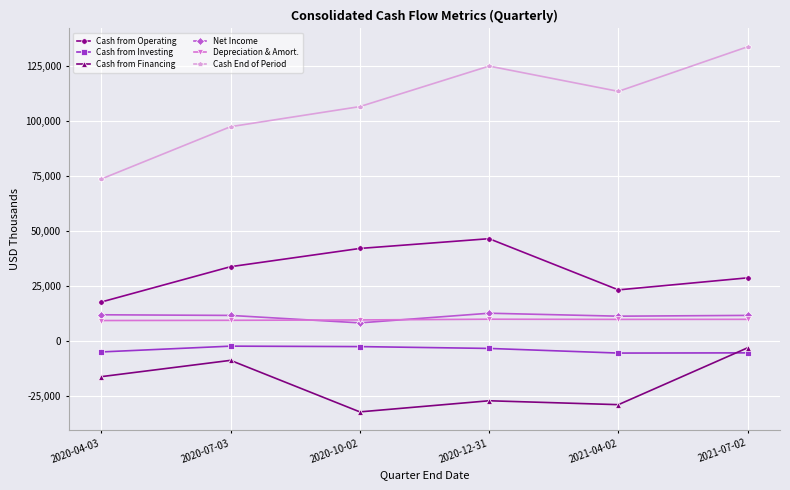

List the labels in order of Cash from Operating value, largest first.

2020-12-31, 2020-10-02, 2020-07-03, 2021-07-02, 2021-04-02, 2020-04-03